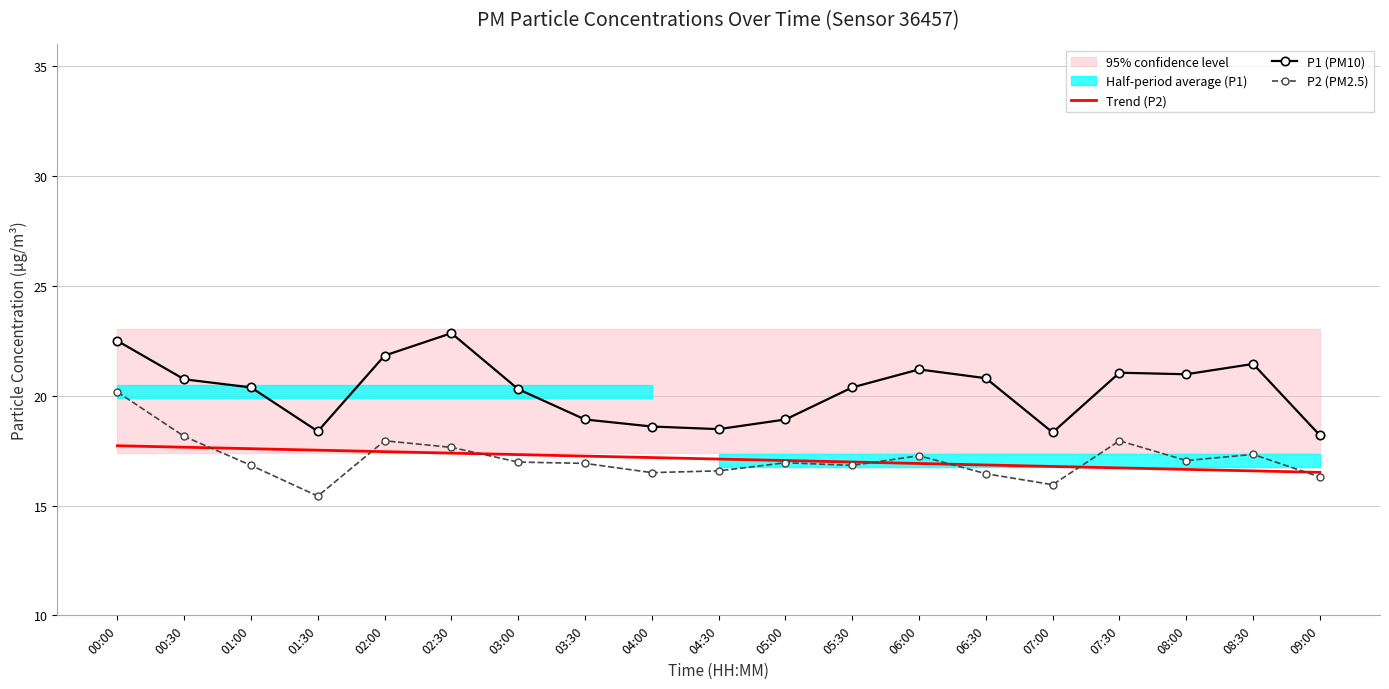

Between 01:00 and 02:30, which series saw the biggest shift?

P1 (PM10)